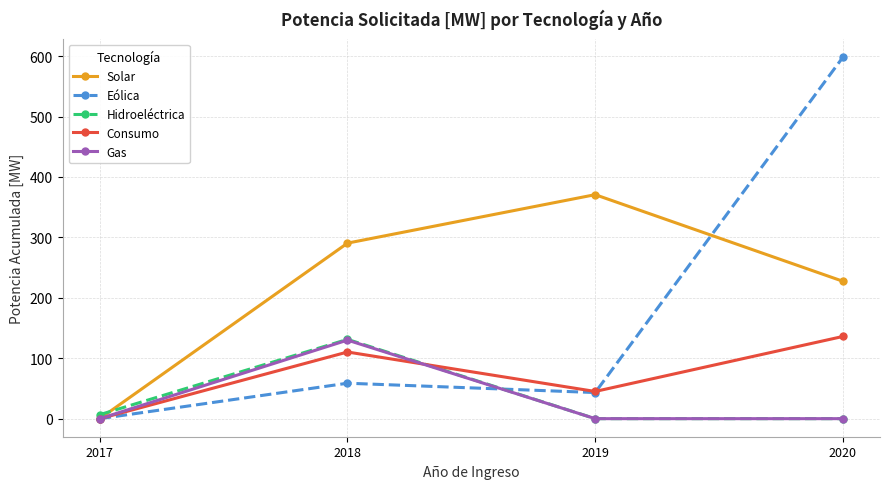

Which series changed the most between 2019 and 2020?

Eólica